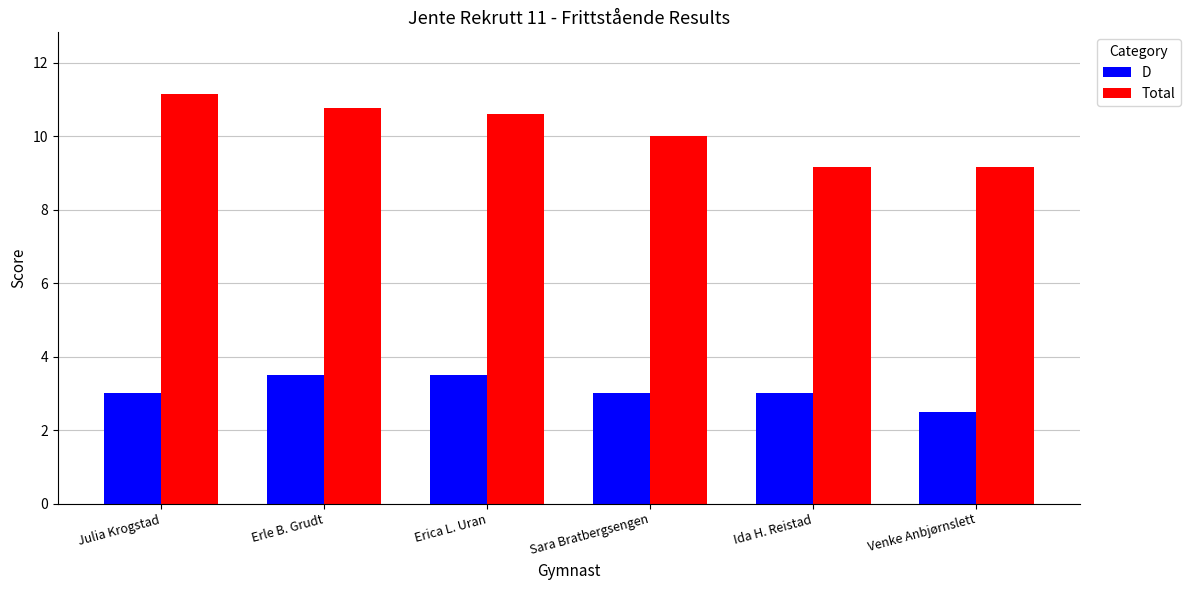

What is the value of the Total bar at the 3rd from the left?

10.6